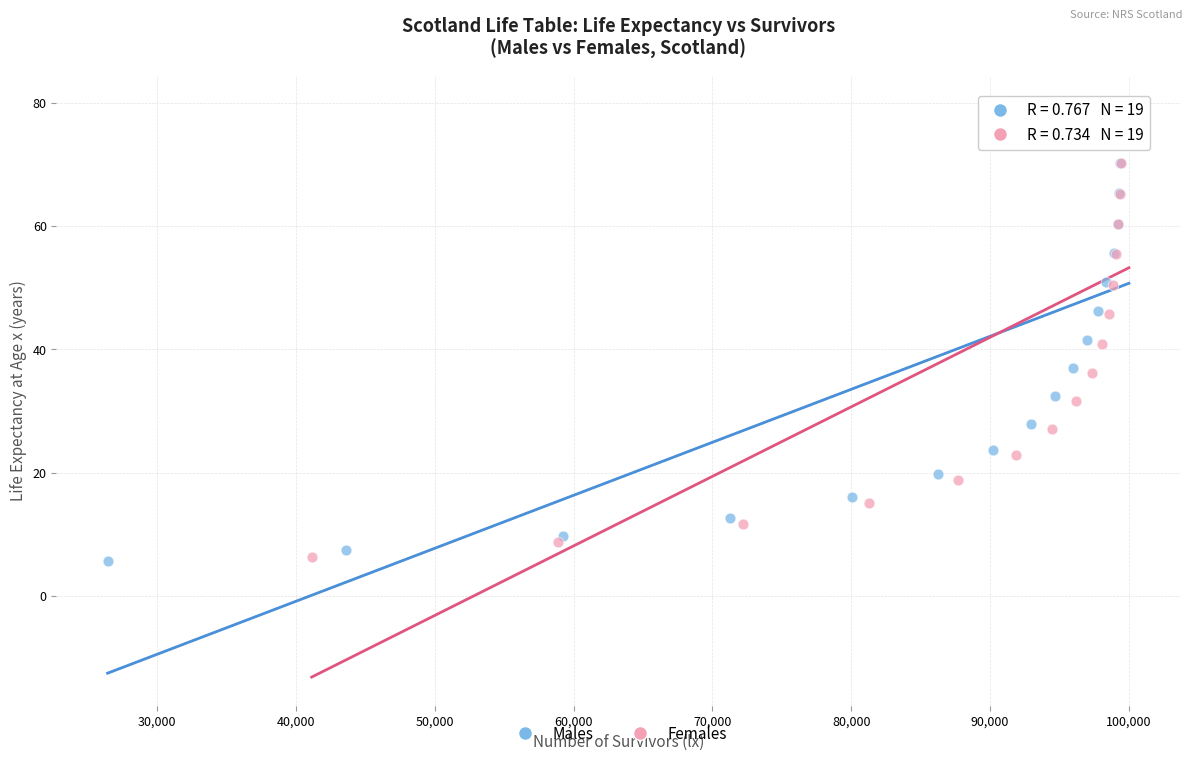

Which series has the largest Y range (max minus min)?

Females